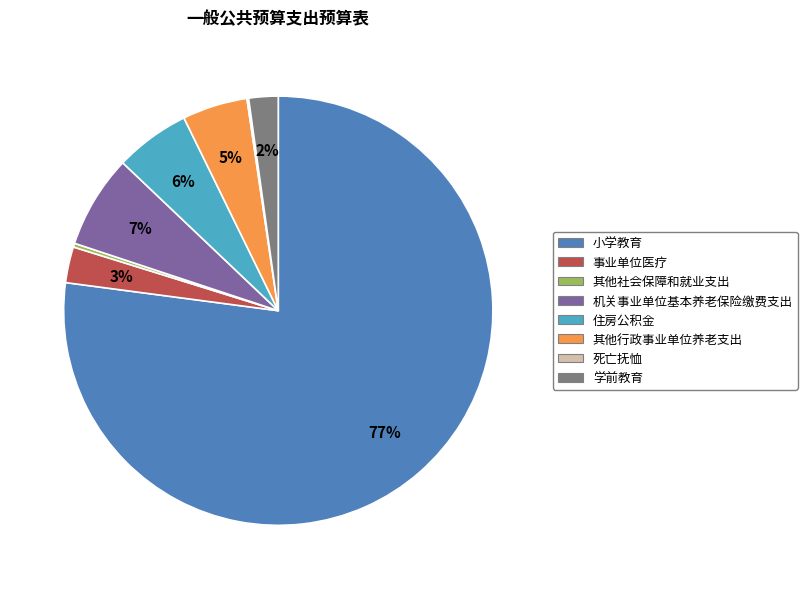

The 住房公积金 slice represents 1% of the pie. True or false?

False